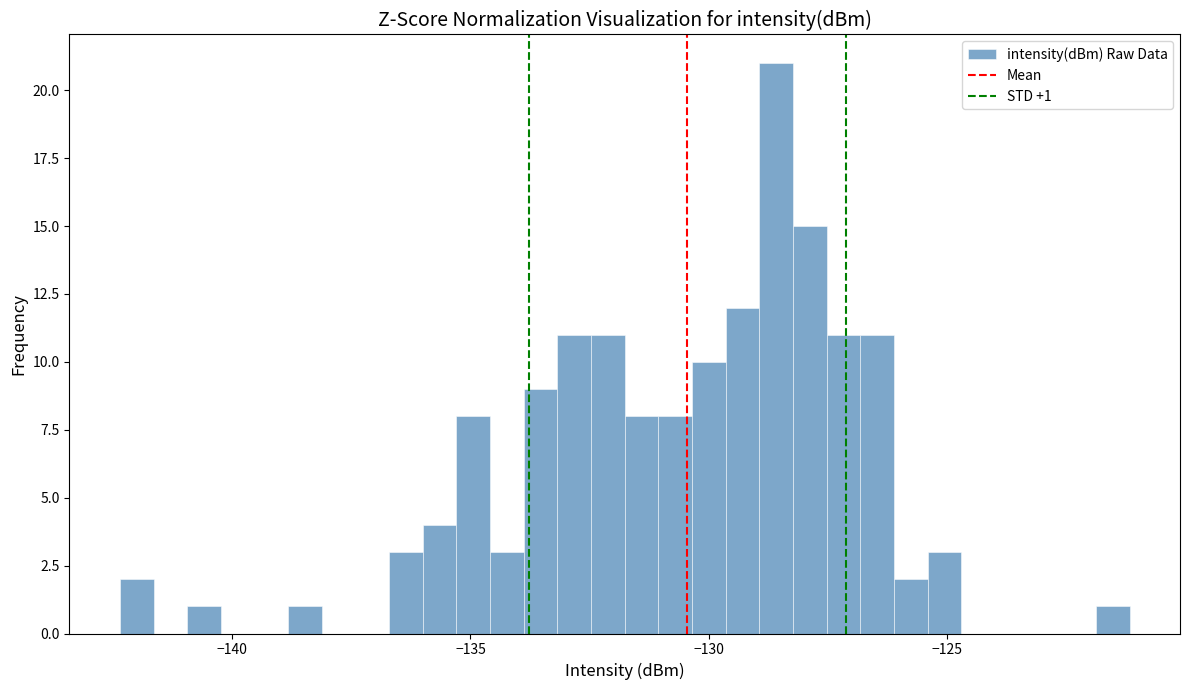

Around what value on the x-axis is the tallest bar? Give the approximate position of its centre, as read against the axis.

-128.5